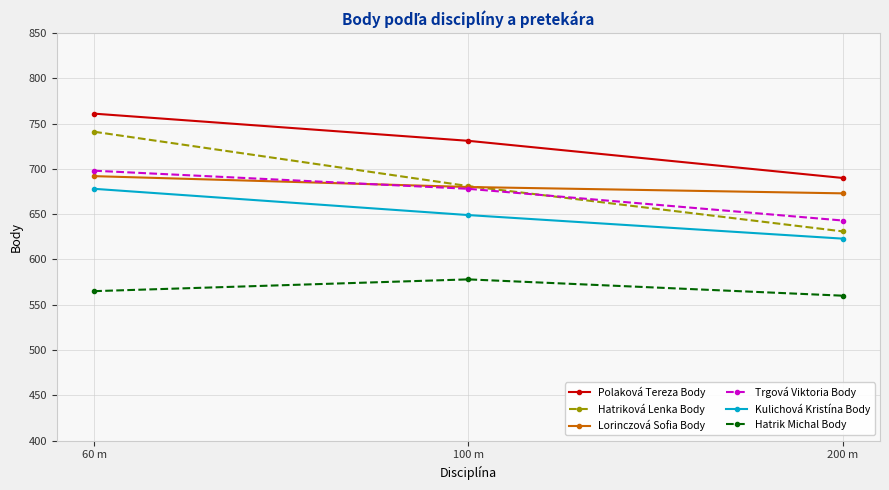

Which series has the largest range (max minus min)?

Hatriková Lenka Body